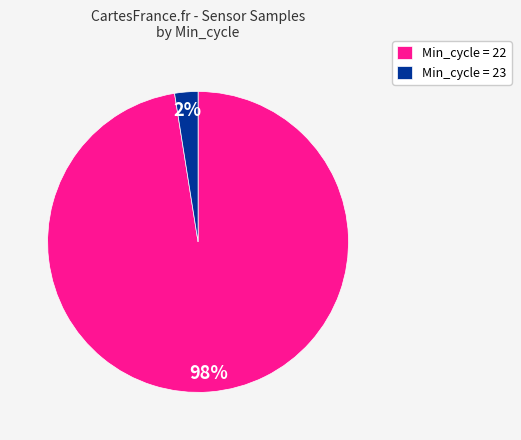

How many segments does this pie chart have?

2